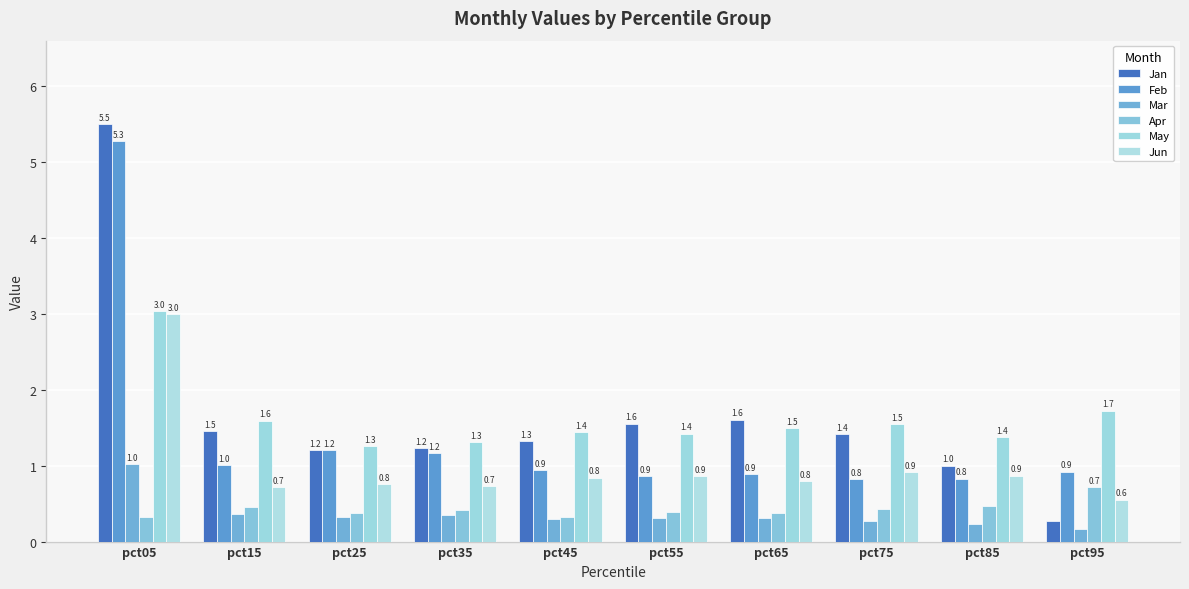

Is the value of Feb at pct95 greater than the value of Apr at pct05?

Yes